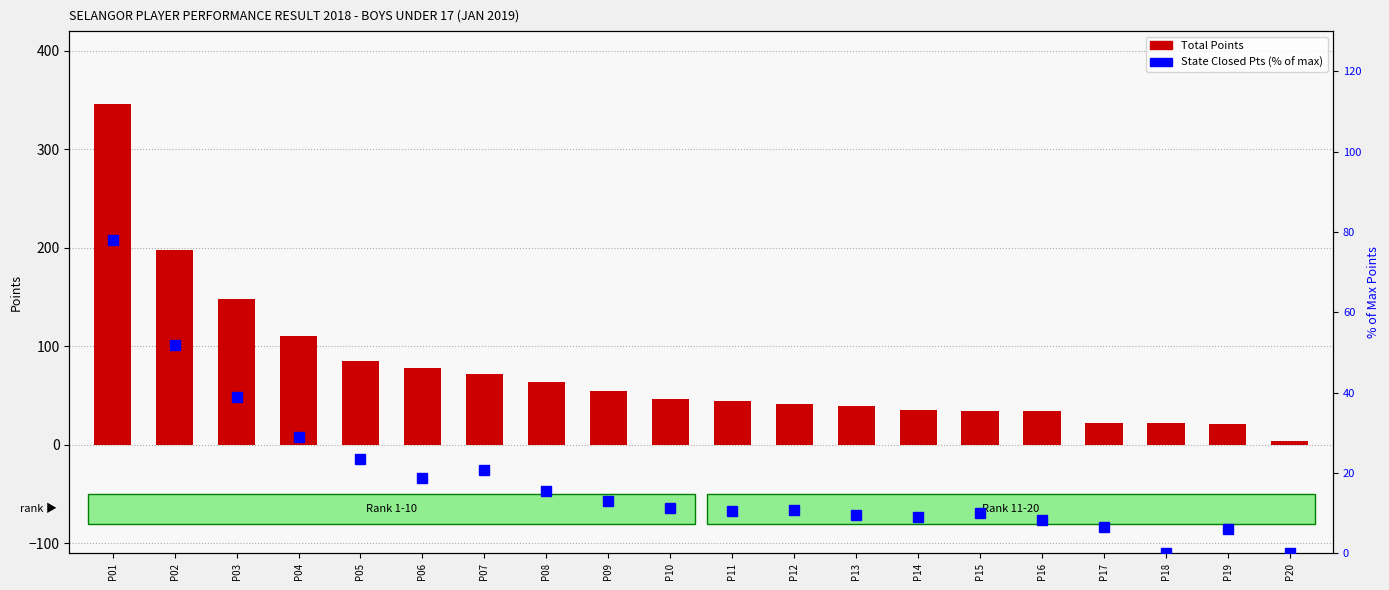

Reading left to right, extract all data points from this chart.

Total Points: 346.5	198.2	148.2	110.5	85.0	77.5	72.0	64.0	55.0	47.0	44.0	41.5	39.0	35.5	34.5	34.5	22.5	22.5	21.0	4.0
State Closed Pts (% of max): 77.9	51.9	39.0	29.0	23.4	18.6	20.8	15.6	13.0	11.3	10.4	10.8	9.5	9.1	10.0	8.2	6.5	0.0	6.1	0.0